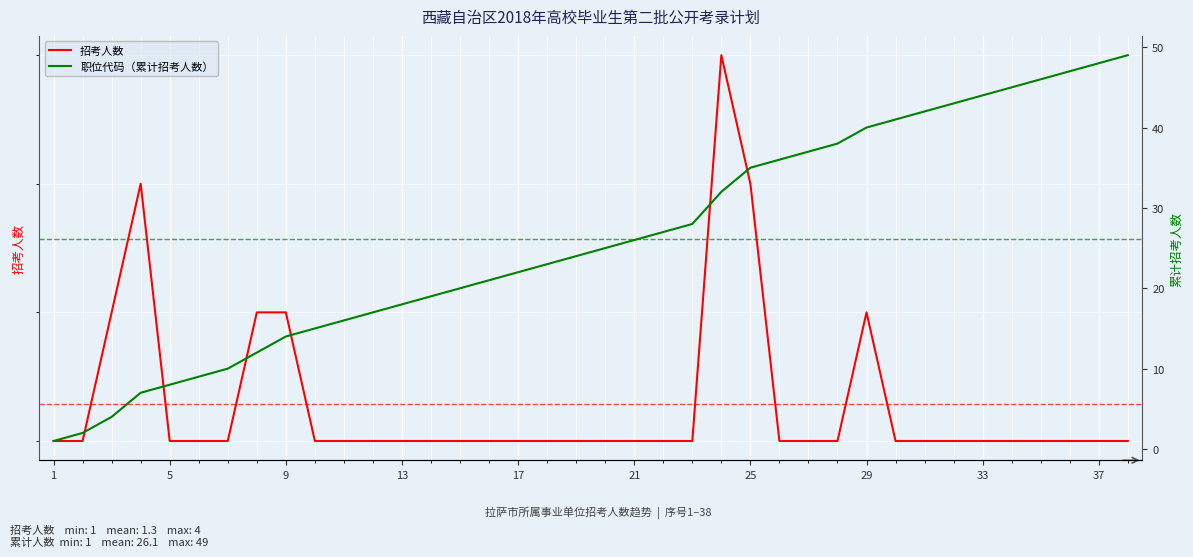

Which series has the widest spread of values?

职位代码（累计招考人数）